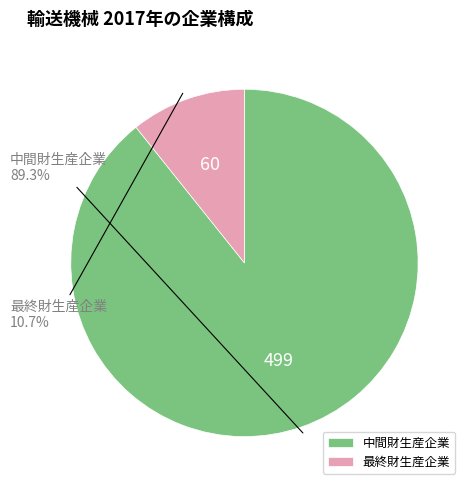

What percentage do 中間財生産企業 and 最終財生産企業 together represent?

100.0%